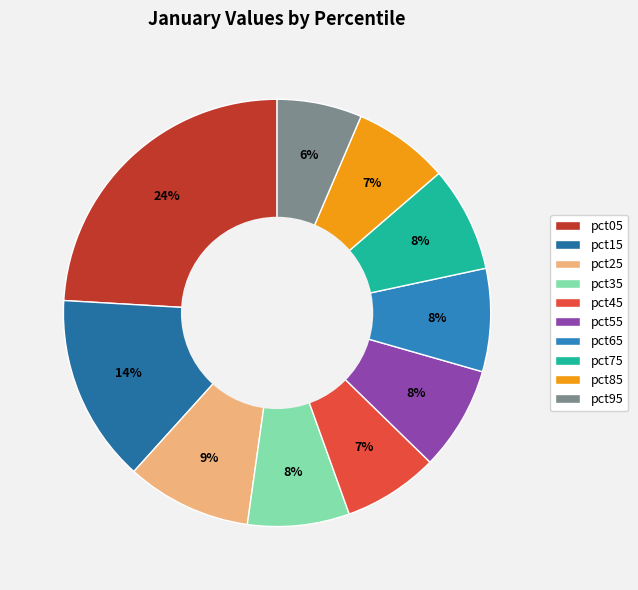

How much of the chart is everything except pct45?

92.8%